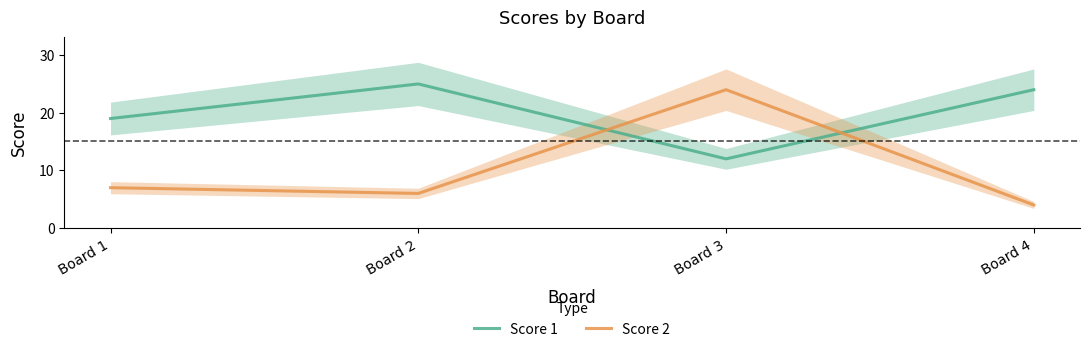

After their last crossing, which series has the higher values: Score 1 or Score 2?

Score 1